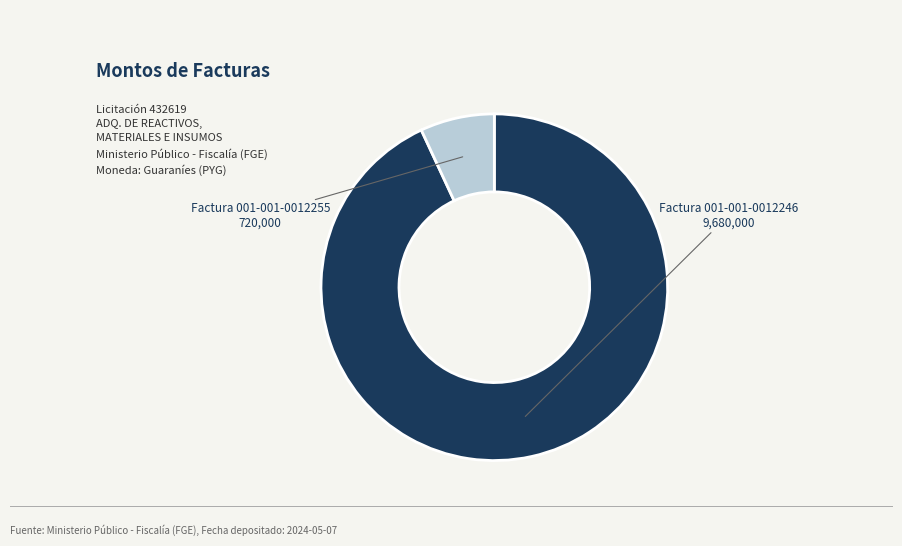

Which has a higher value, Factura 001-001-0012255 or Factura 001-001-0012246?

Factura 001-001-0012246